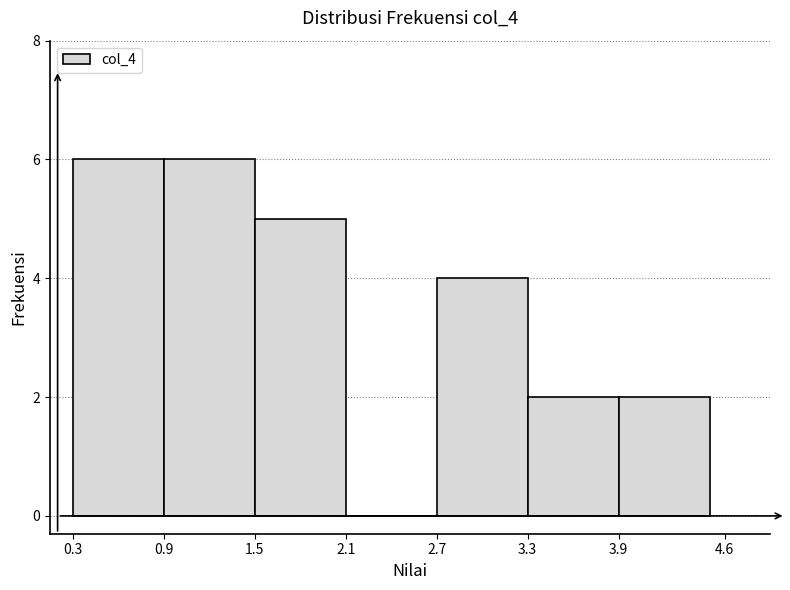

Reading left to right, transcribe this chart: for each bar, give the range it covers on the x-axis and its height. The values are not printed on the chart, so give them approximately, as read against the axis.

0.3 to 0.9: 6
0.9 to 1.5: 6
1.5 to 2.1: 5
2.1 to 2.7: 0
2.7 to 3.3: 4
3.3 to 3.9: 2
3.9 to 4.6: 2